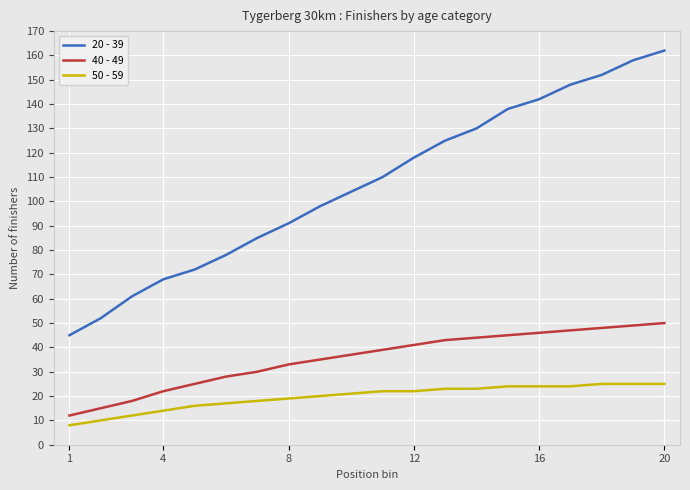

Which series has the largest range (max minus min)?

20 - 39